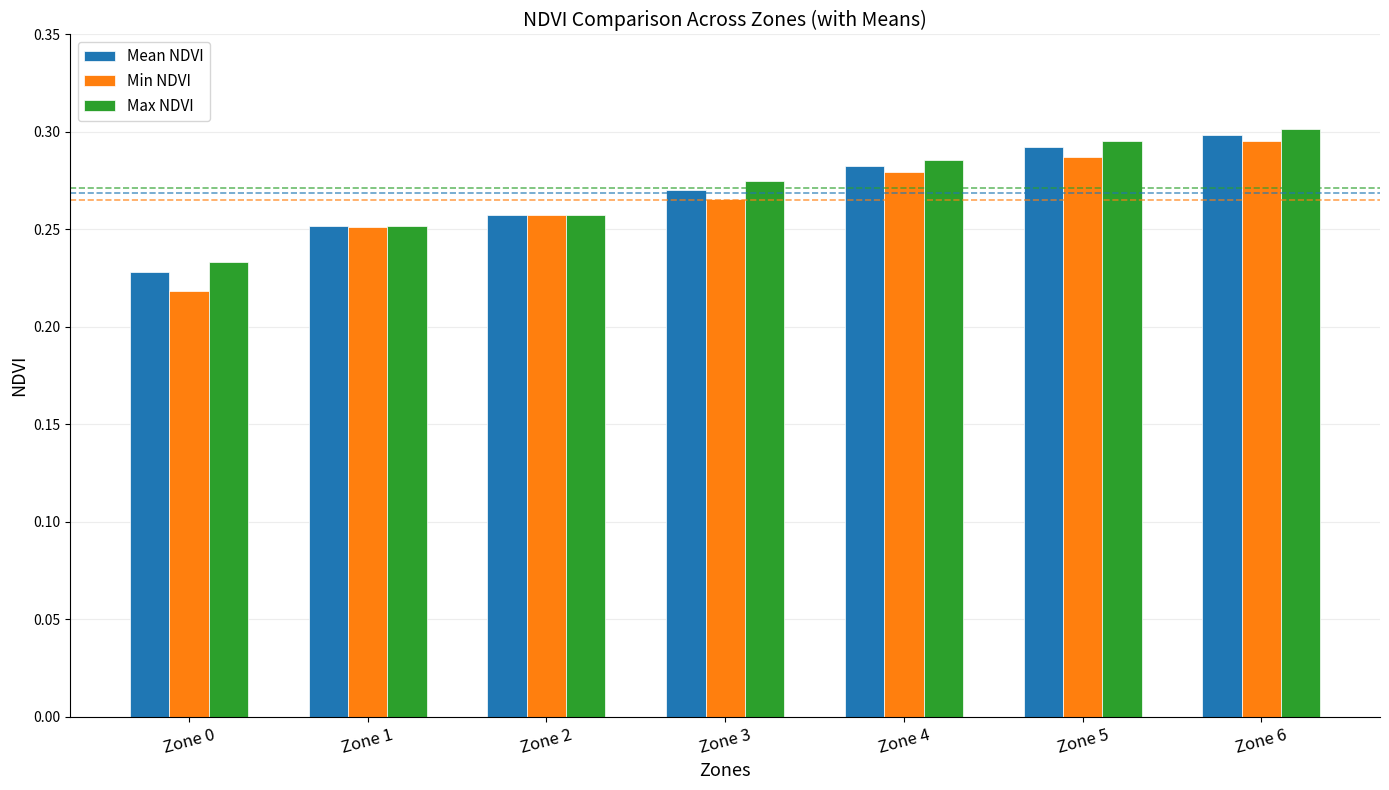

True or false: Max NDVI has a value of 0.1 at Zone 5.

False